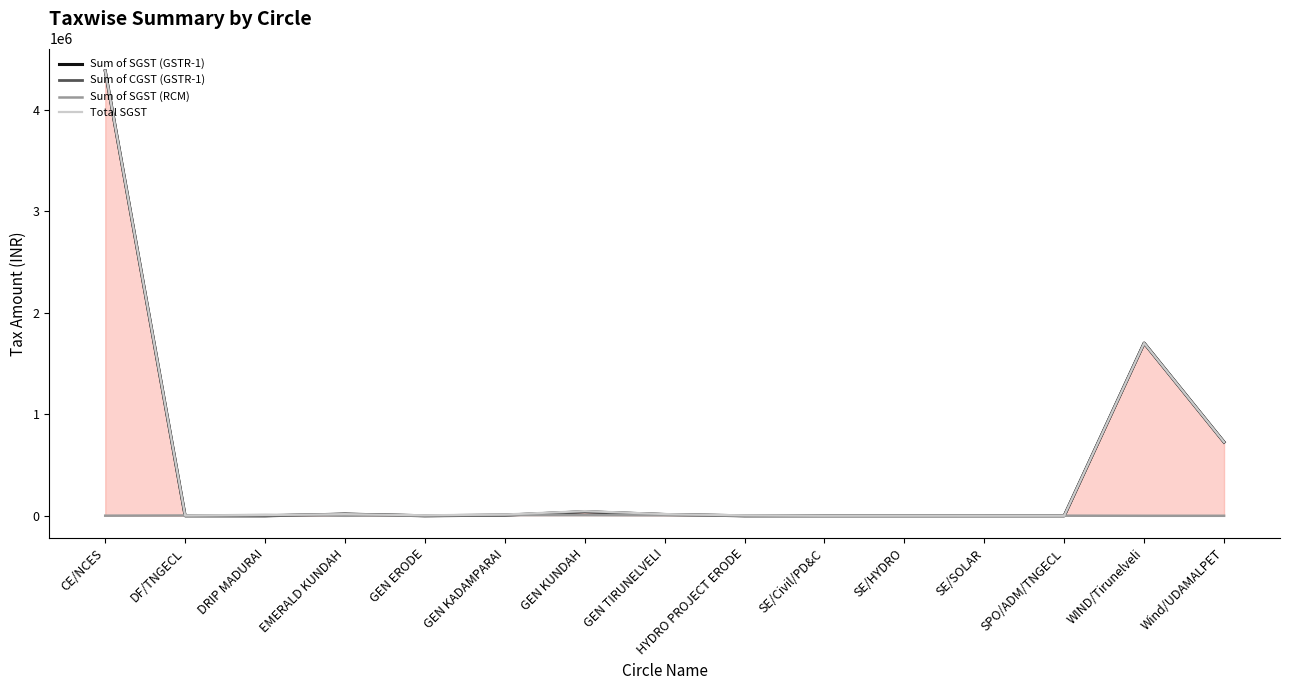

At how many categories does at least one series exceed 300704?

3